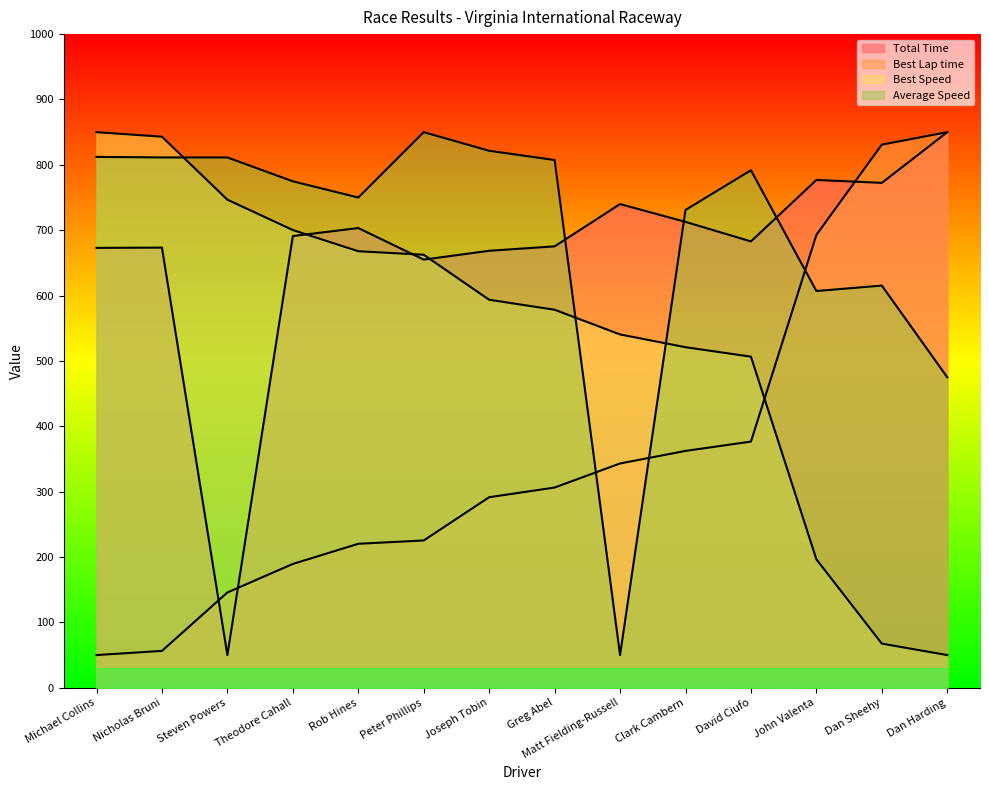

Read the Best Speed value at Nicholas Bruni.

843.0